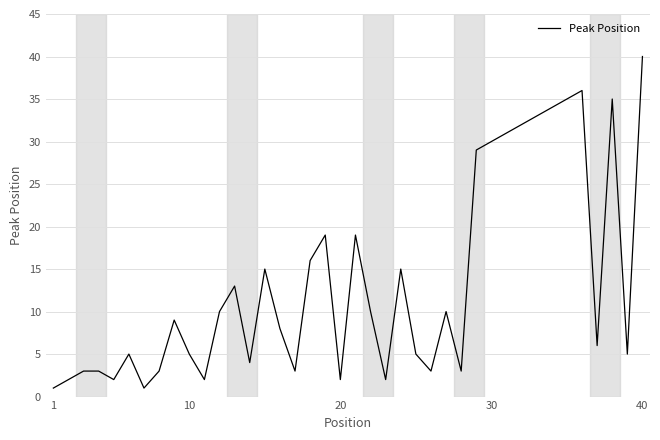

True or false: there are more than 1 points higher than both neighbors.

True